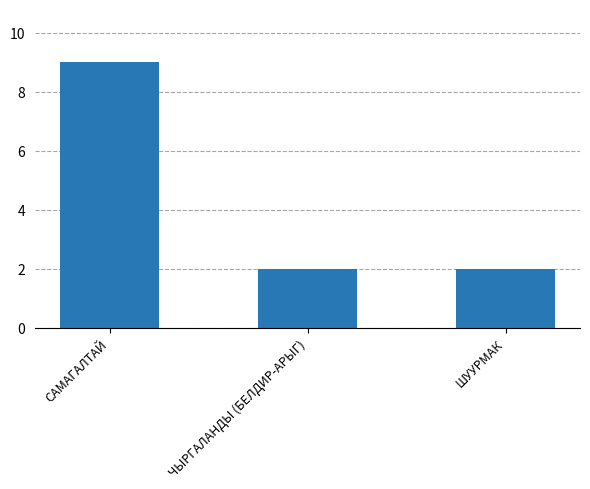

How many bars are there in total?

3